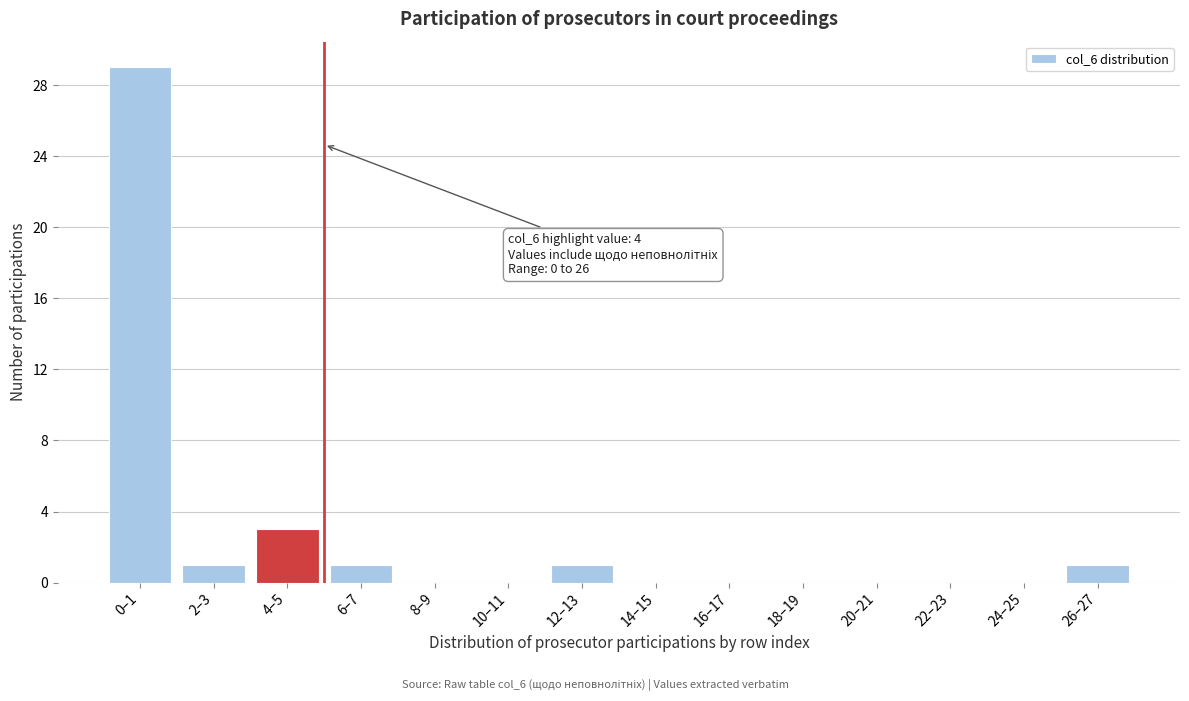

Reading left to right, transcribe all the data shown in this chart.

0–1=29	2–3=1	4–5=3	6–7=1	8–9=0	10–11=0	12–13=1	14–15=0	16–17=0	18–19=0	20–21=0	22–23=0	24–25=0	26–27=1